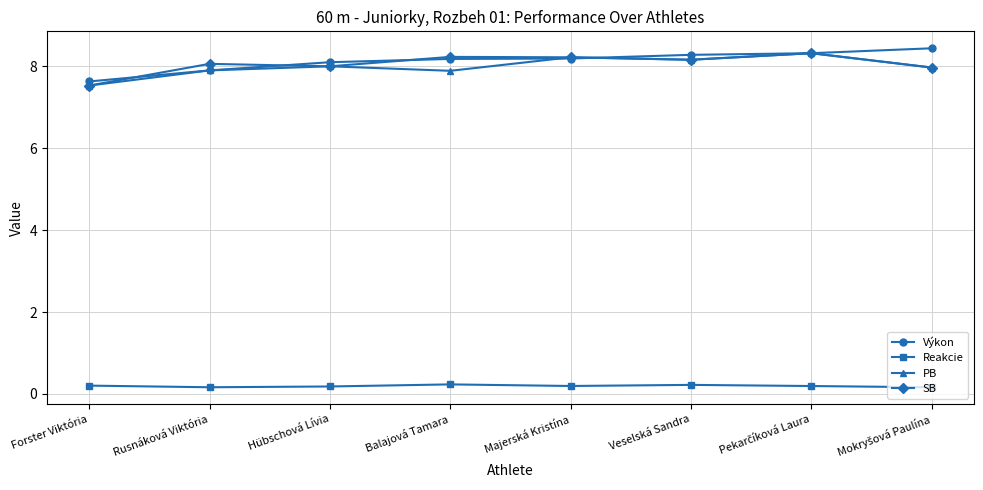

At how many categories does at least one series exceed 3?

8